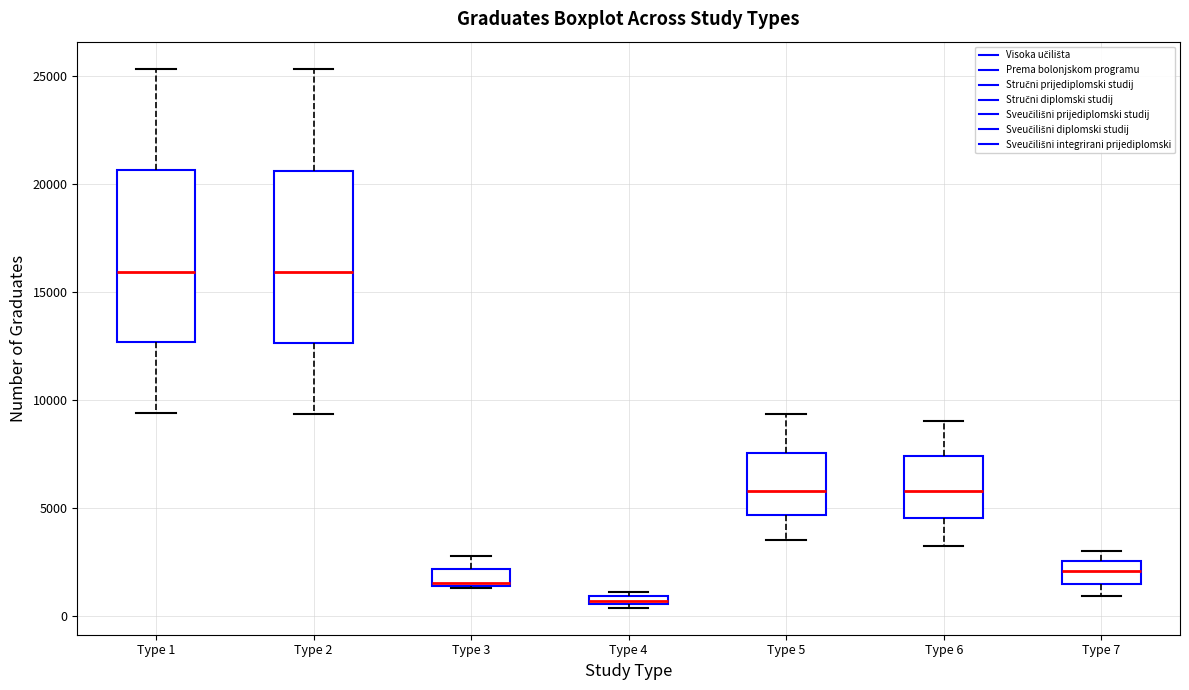

Where is the lower edge of the box for Type 6 on the y-axis? The values are not printed on the chart, so give them approximately, as read against the axis.

4500